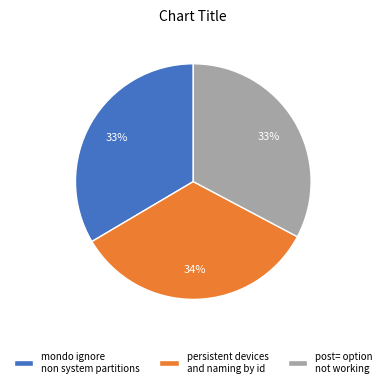

To the nearest percent, what portion does post= option not working represent?

33%